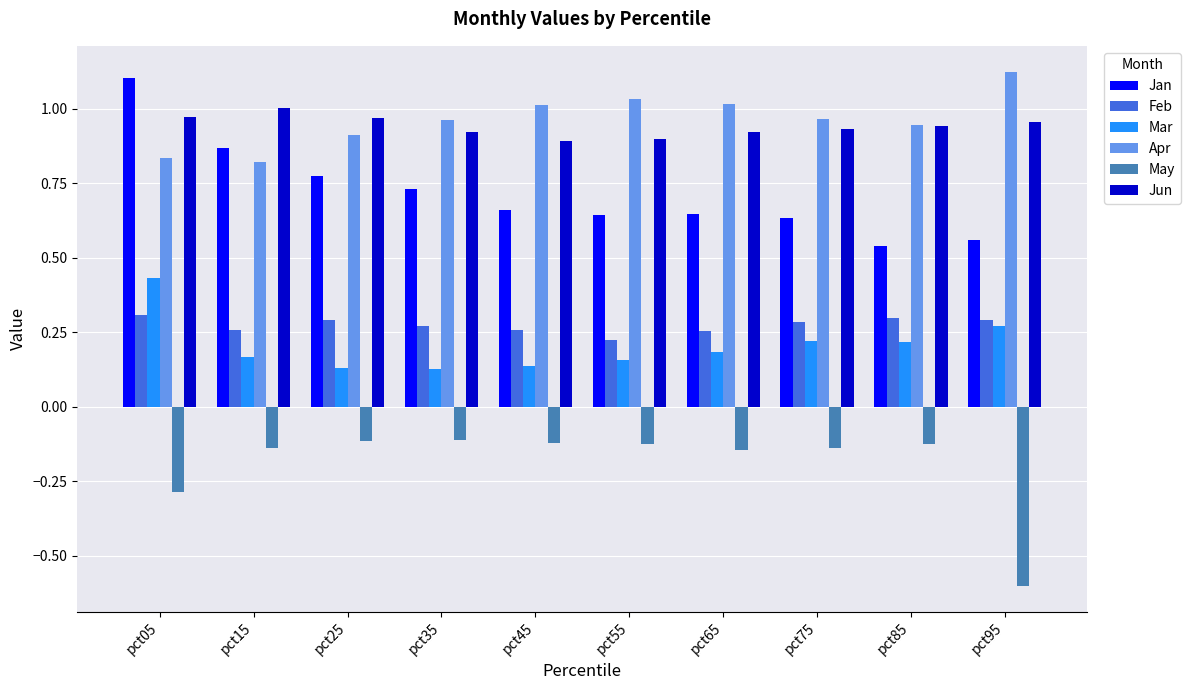

The value of Jan at pct75 is 0.3. True or false?

False